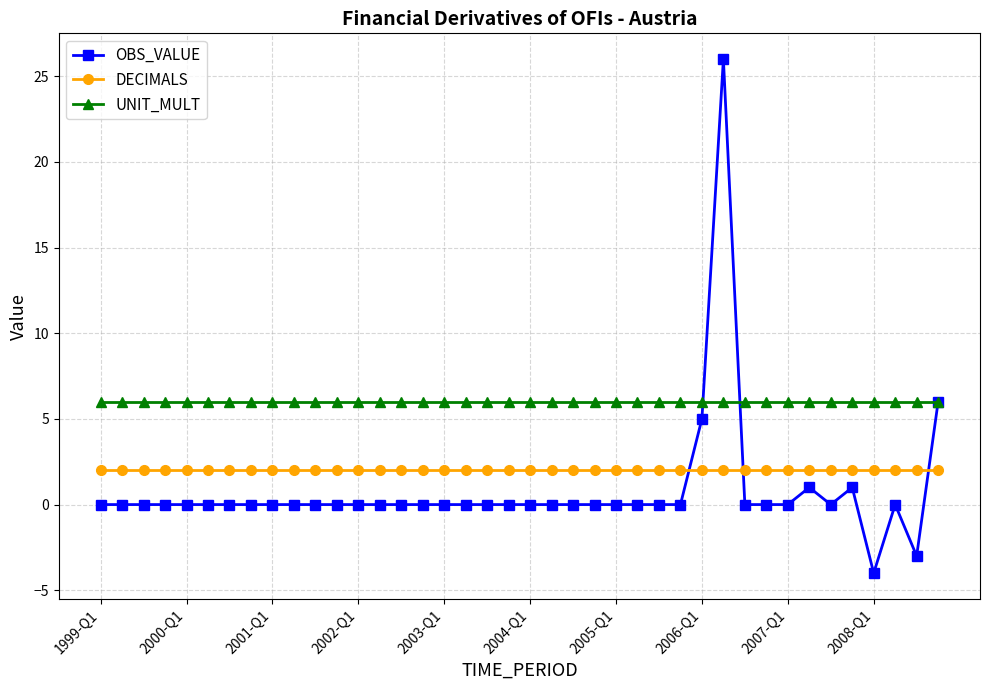

True or false: OBS_VALUE has more than 1 interior local peaks.

True